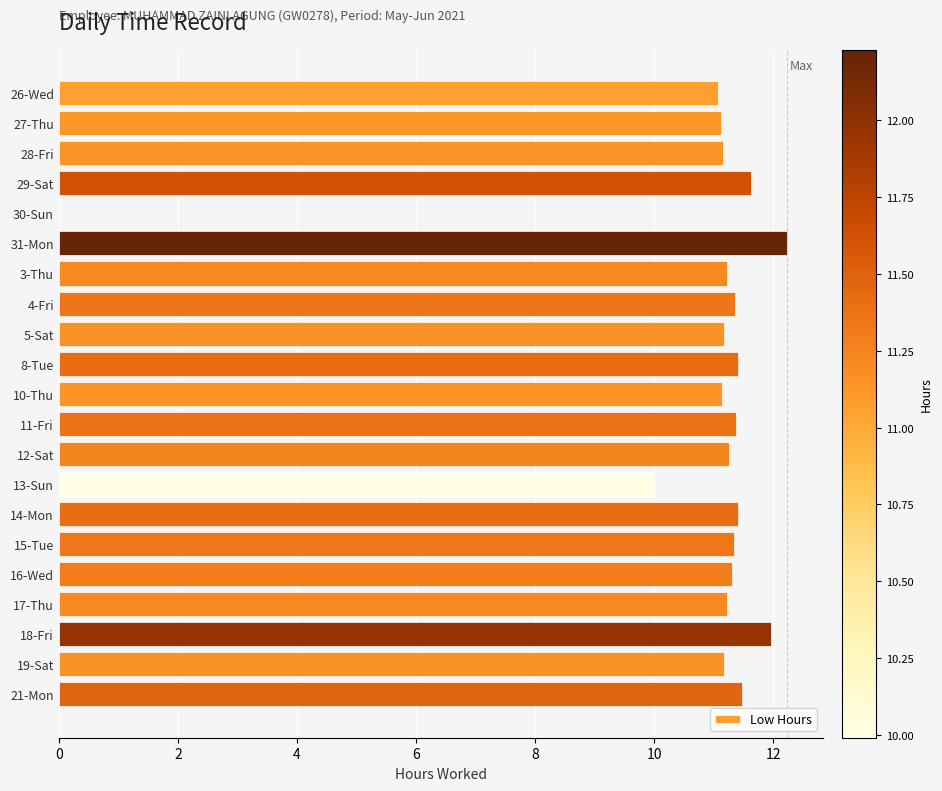

What is the change in value from 27-Thu to 11-Fri?

+0.3